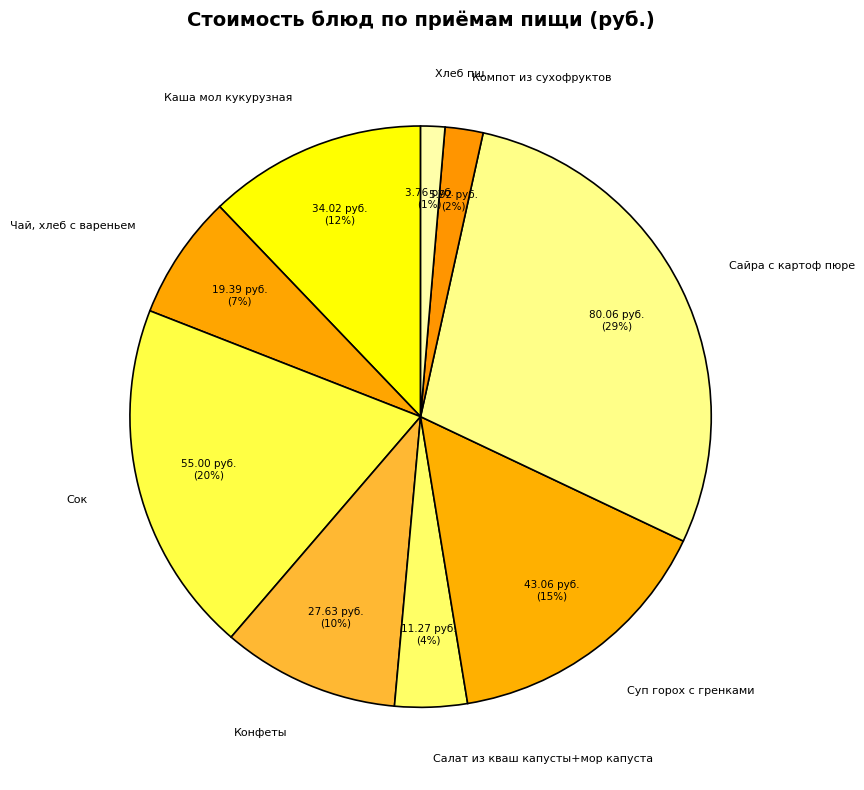

Is there any slice that represents more than half of the pie?

No